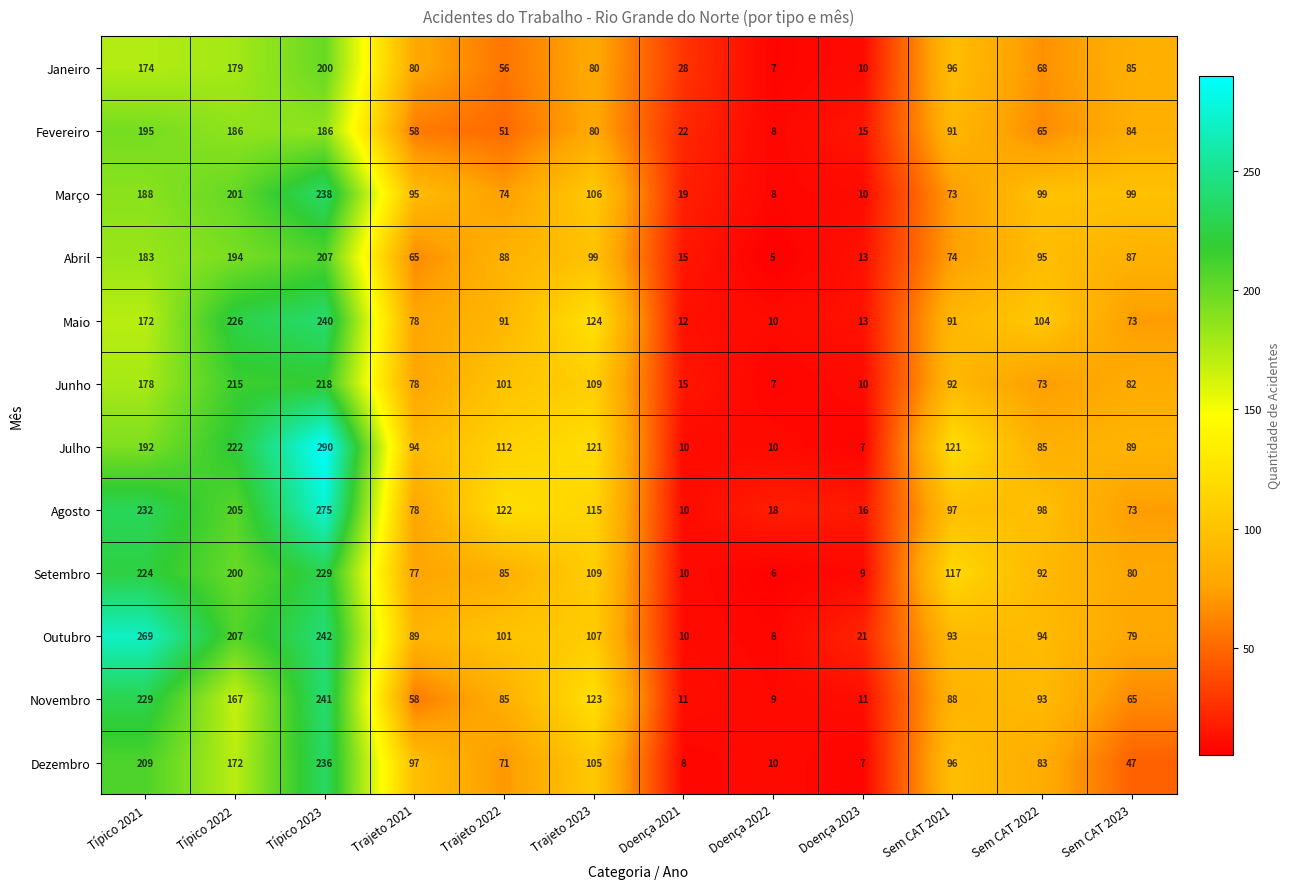

At which category is the sum across all series the highest?

Típico 2023